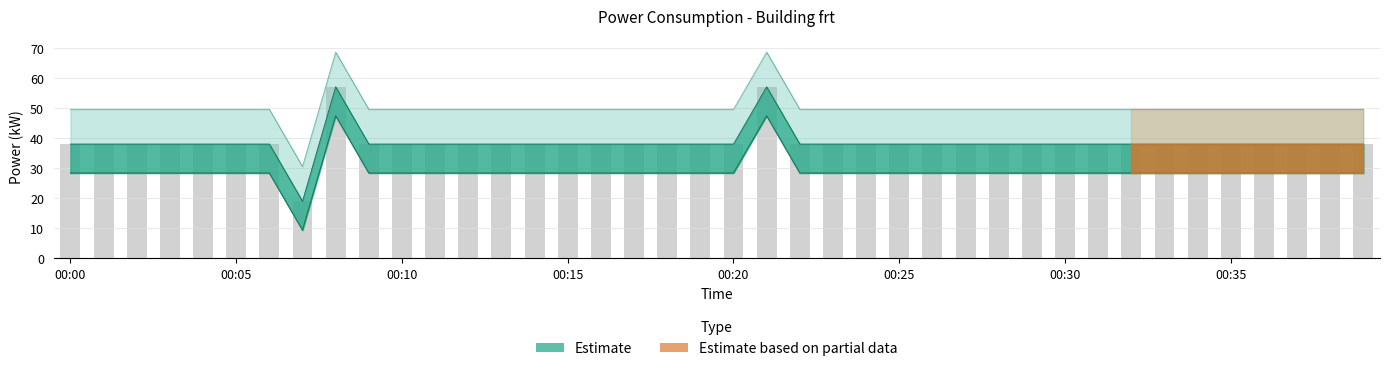

How many data points are above 28?

39